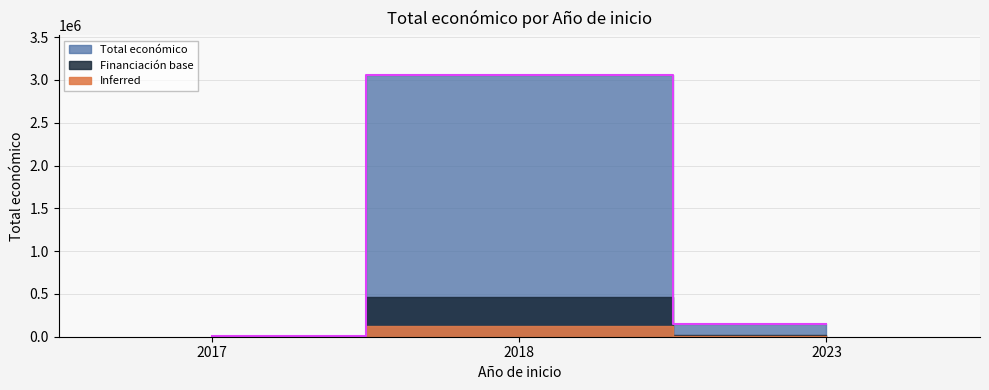

Does the chart display data point markers on the line(s)?

No